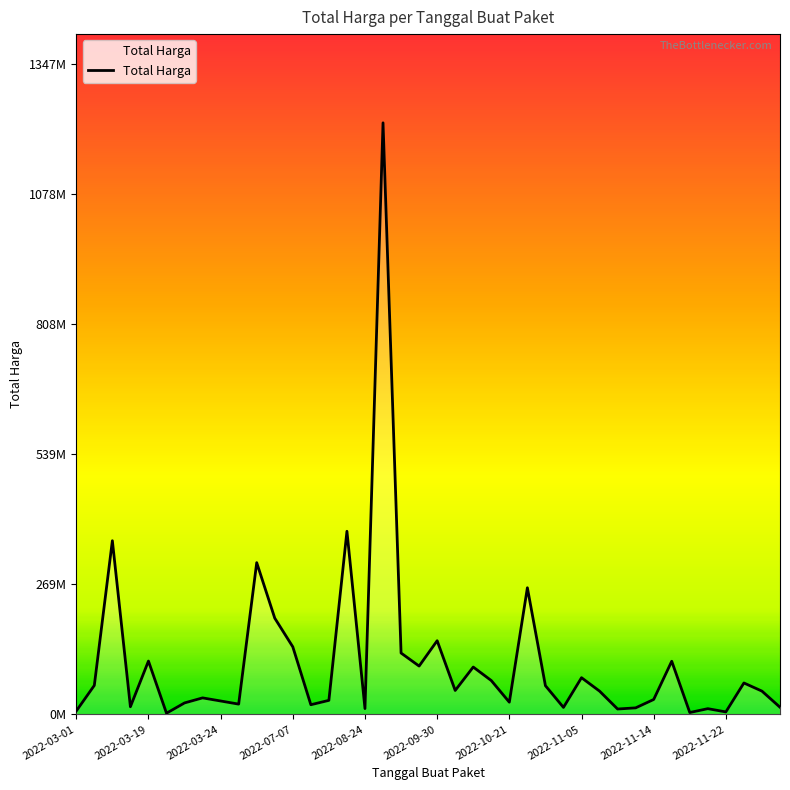

What is the difference between the maximum and minimum values?

1222286250